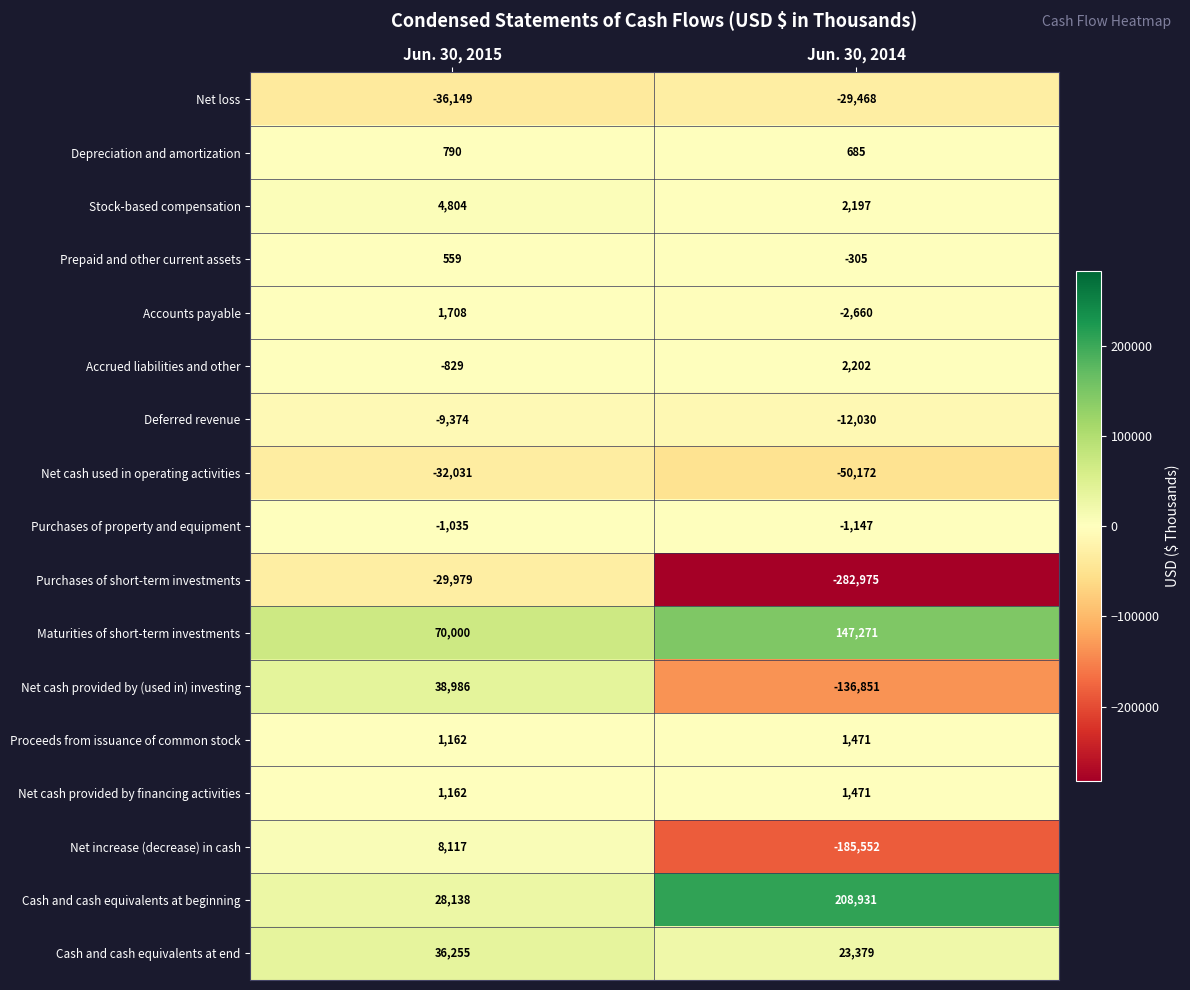

What is the total value across all series at Jun. 30, 2014?

-313553